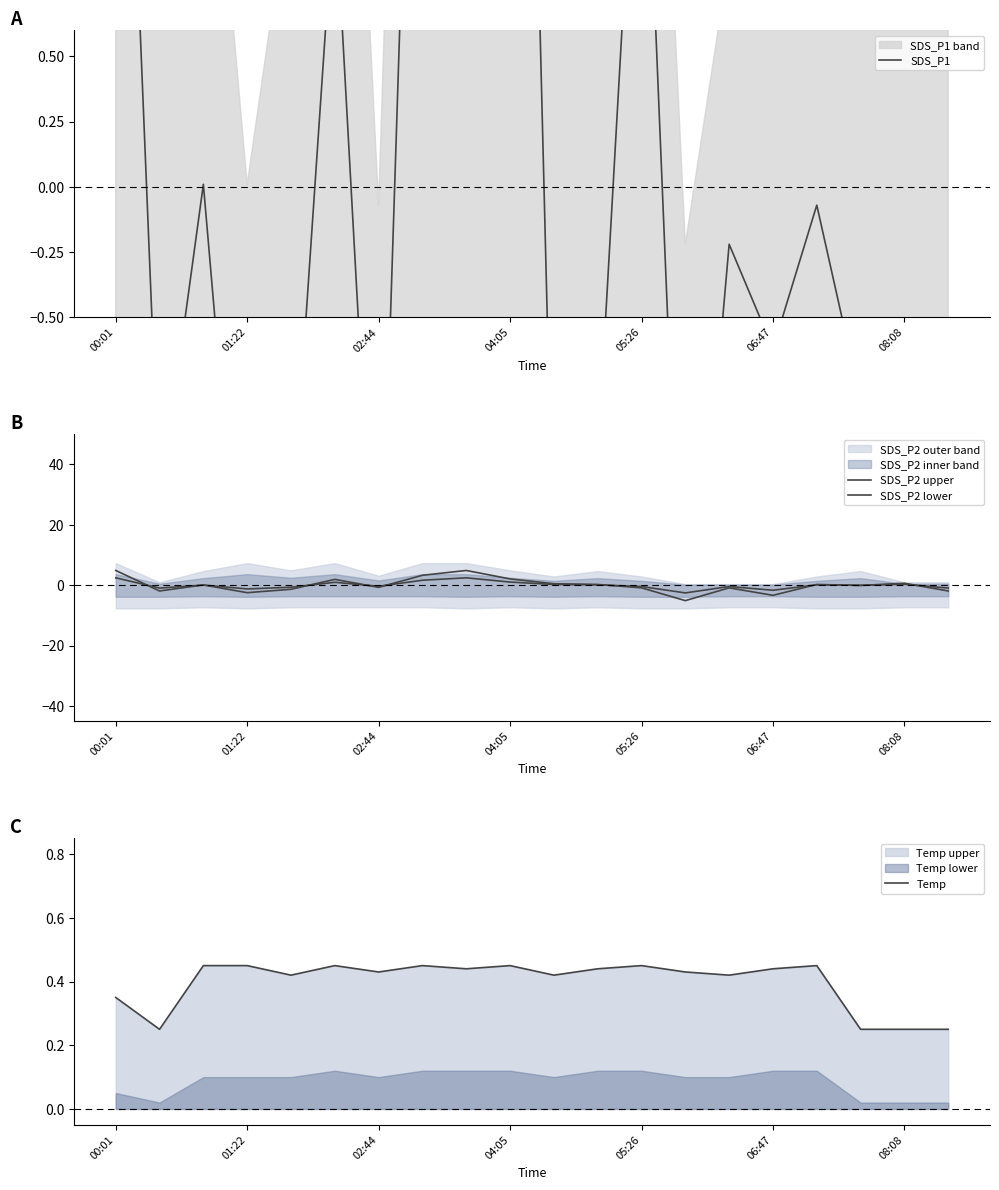

How many data points in SDS_P2 lower are above 0?

10